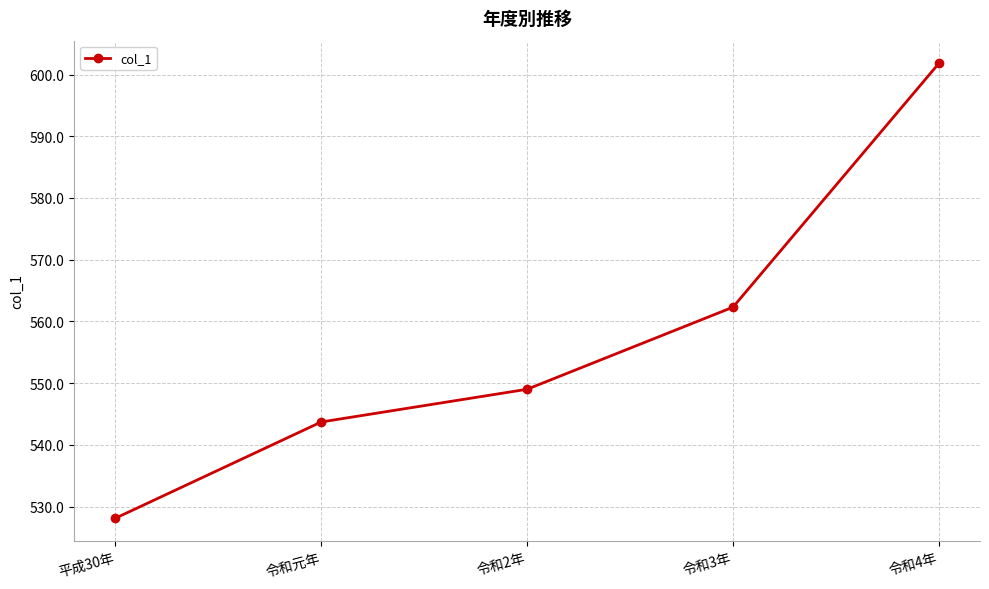

Rank the categories by value from highest to lowest.

令和4年, 令和3年, 令和2年, 令和元年, 平成30年